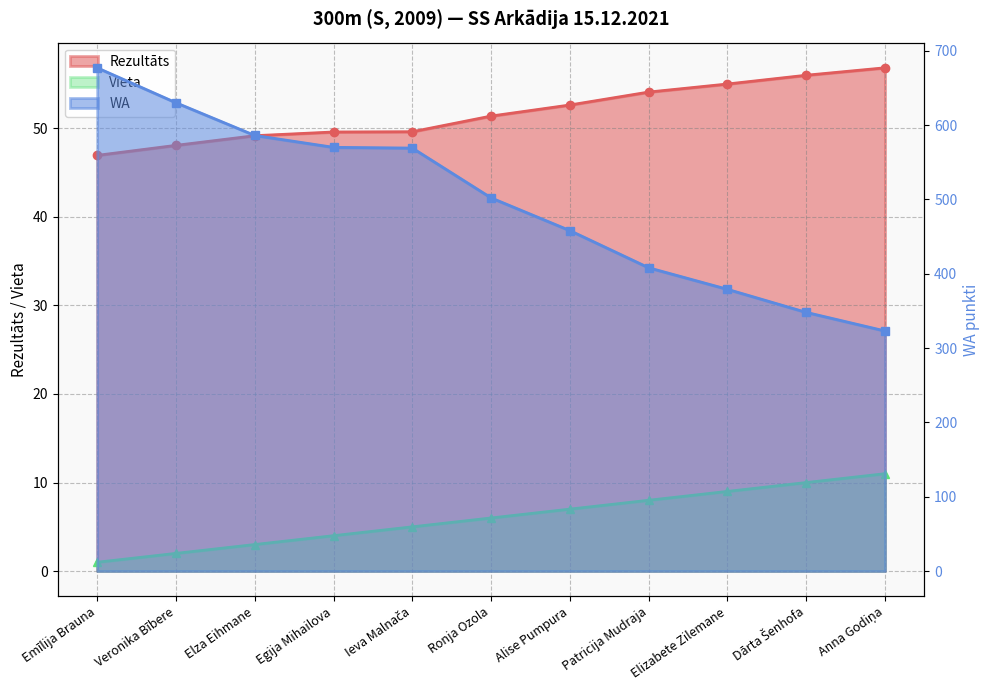

Which series changed the most between Egija Mihailova and Alise Pumpura?

WA